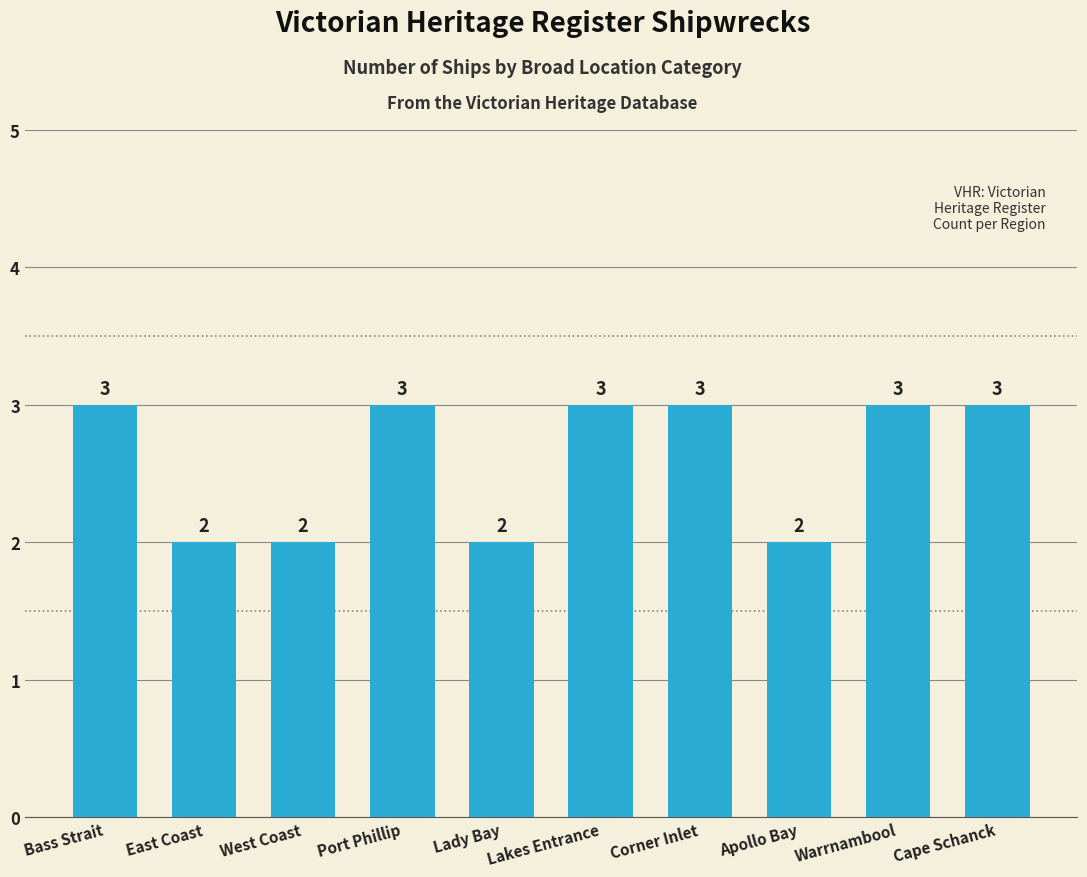

What is the difference between the second highest and second lowest values?

1